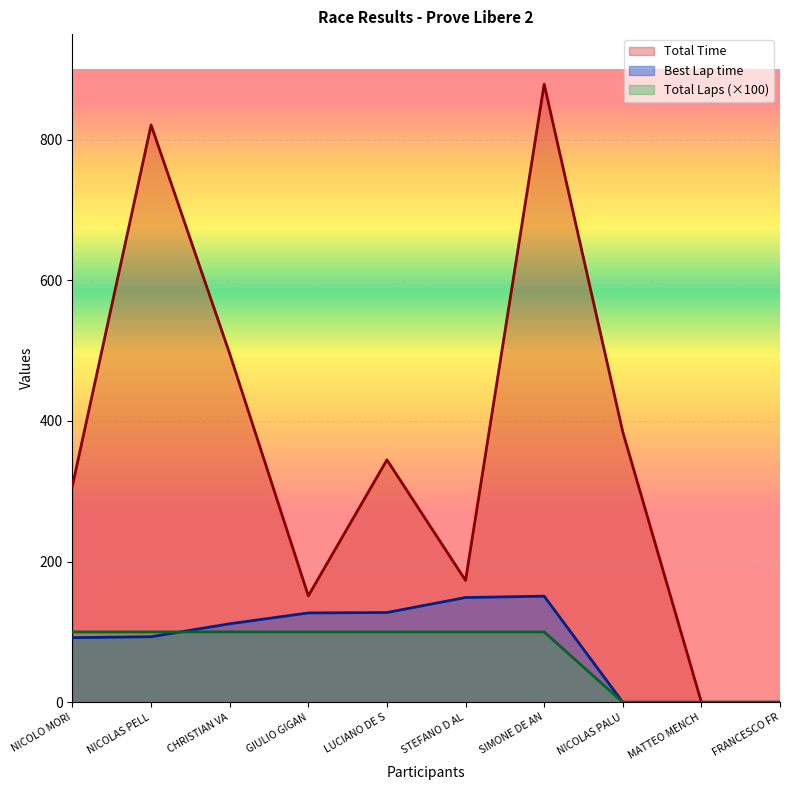

What position from the left is GIULIO GIGAN?

4